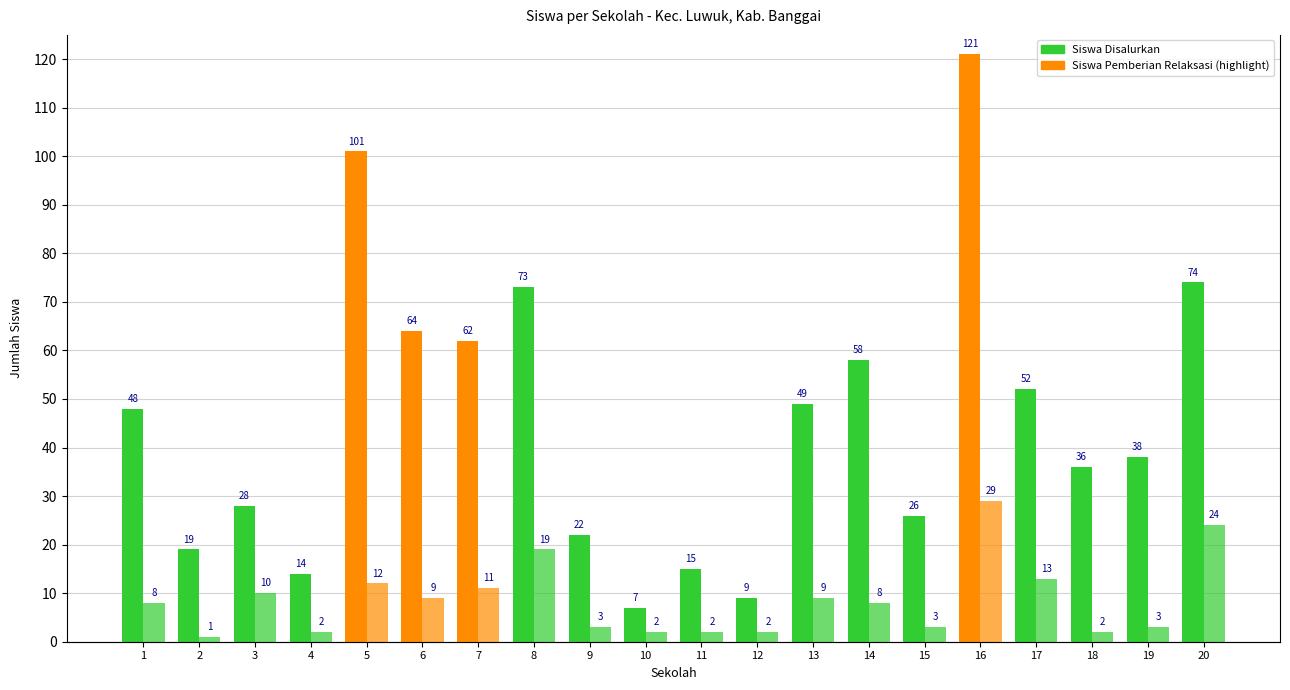

At which category is the sum across all series the highest?

16